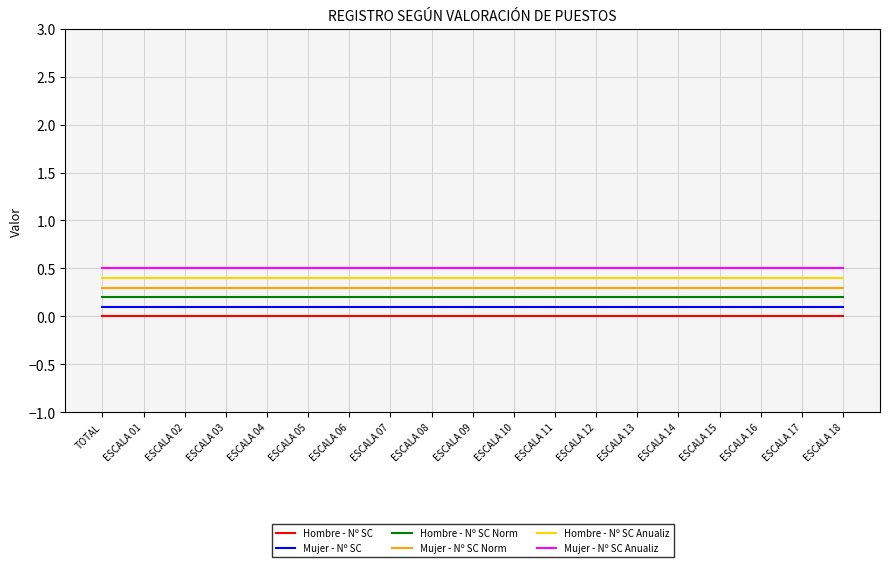

What is the average value of the Mujer - Nº SC Anualiz series?

0.5